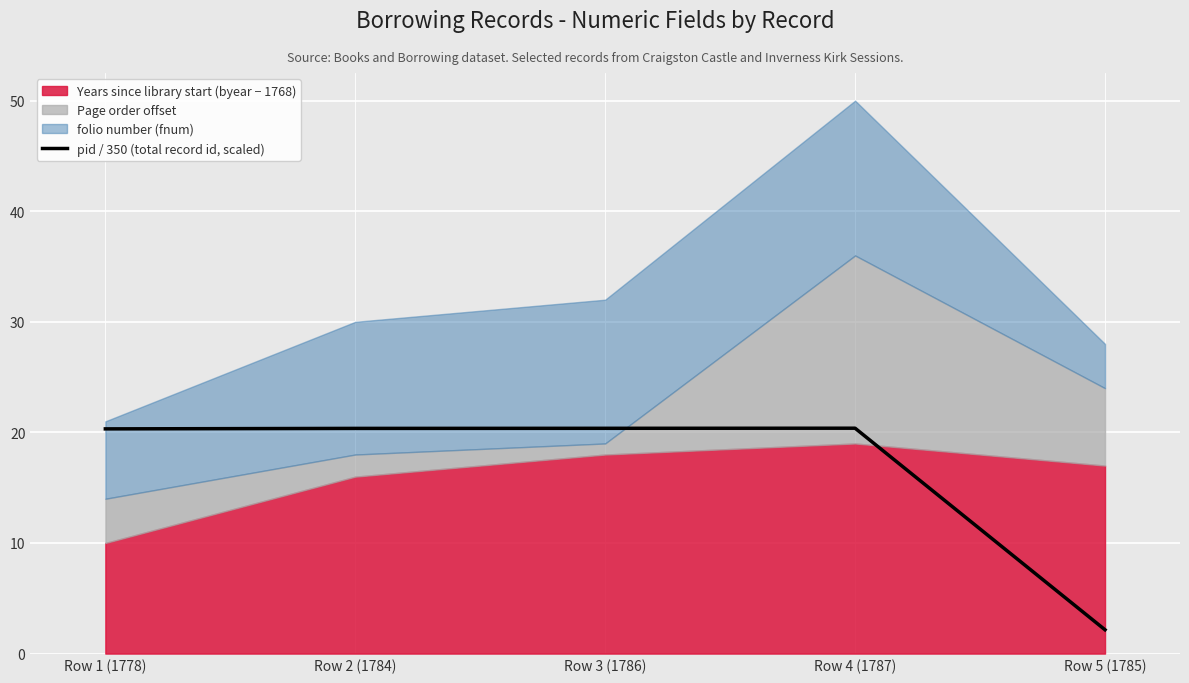

What is the change in value from Row 1 (1778) to Row 4 (1787)?

+0.1